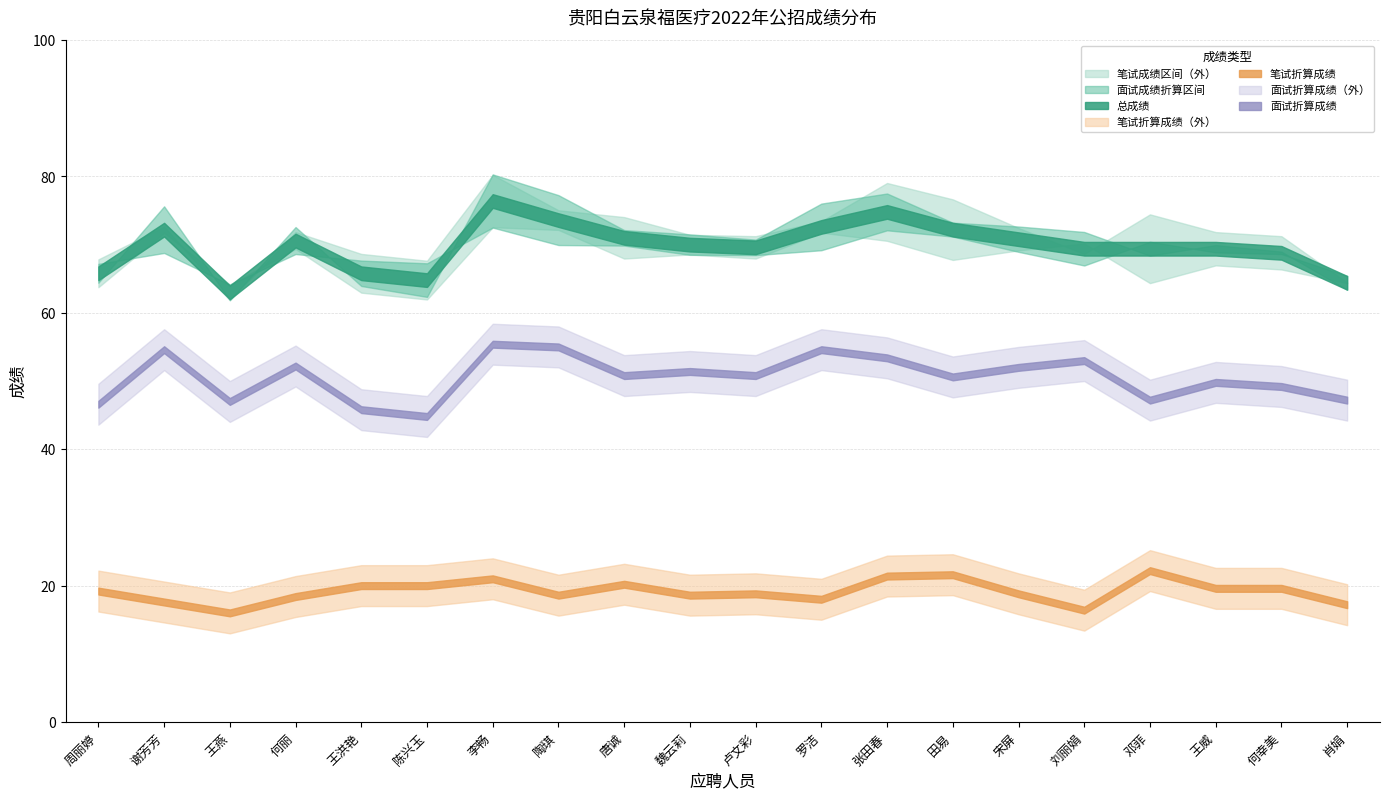

True or false: 总成绩 and 面试成绩折算 cross at least once.

False